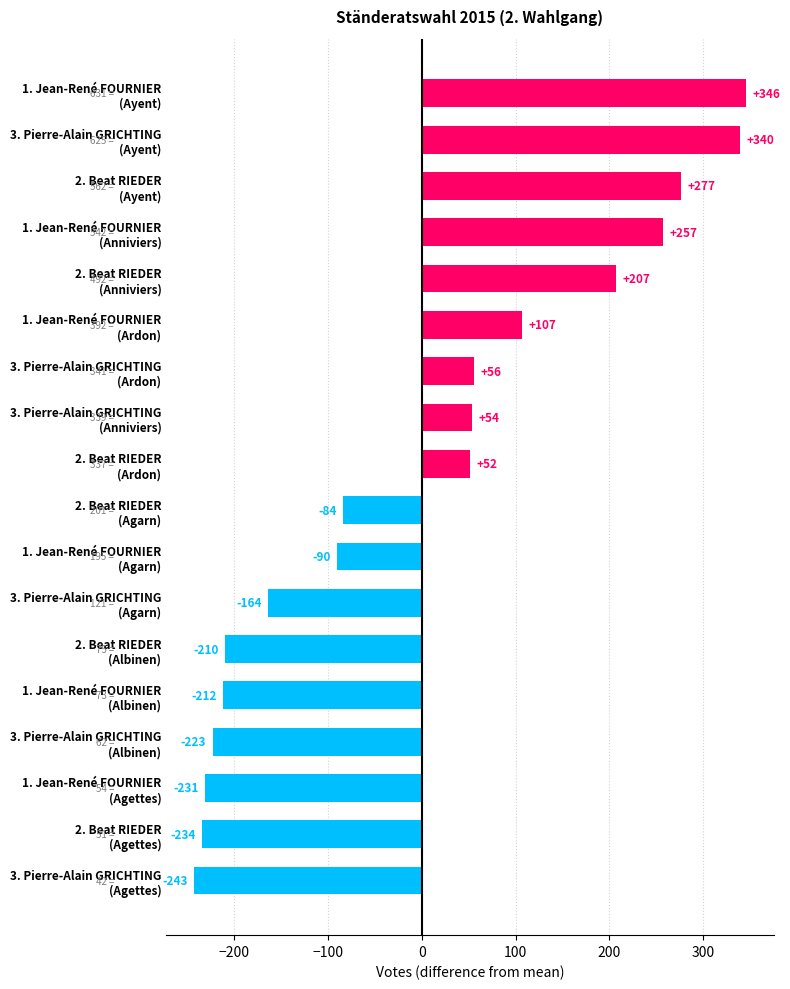

What is the minimum value shown in the chart?

-243.3